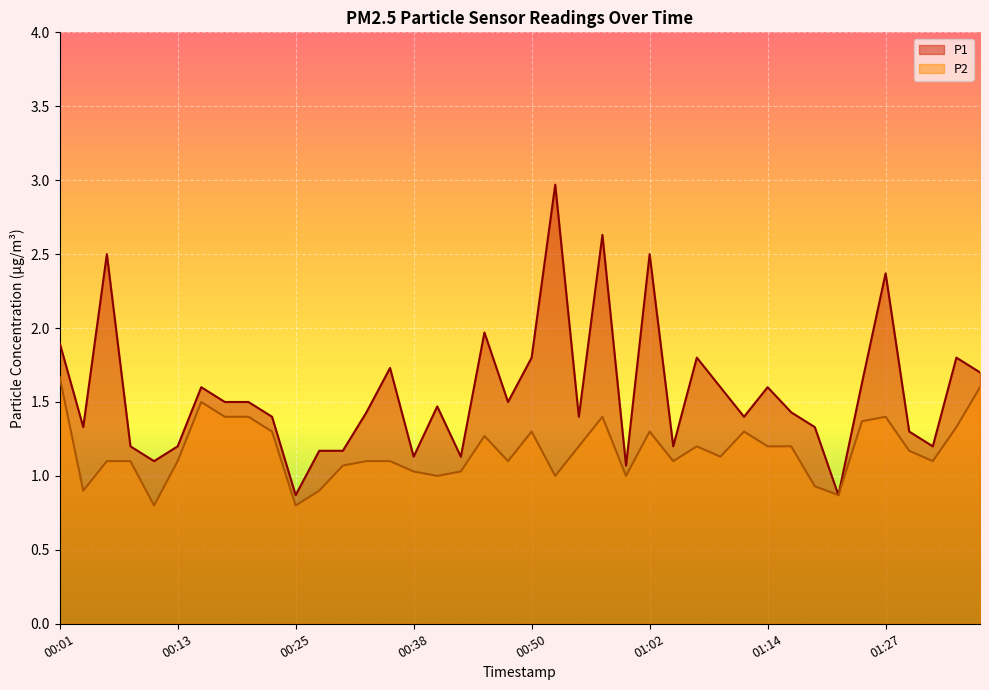

What are all the series names shown in the legend?

P1, P2